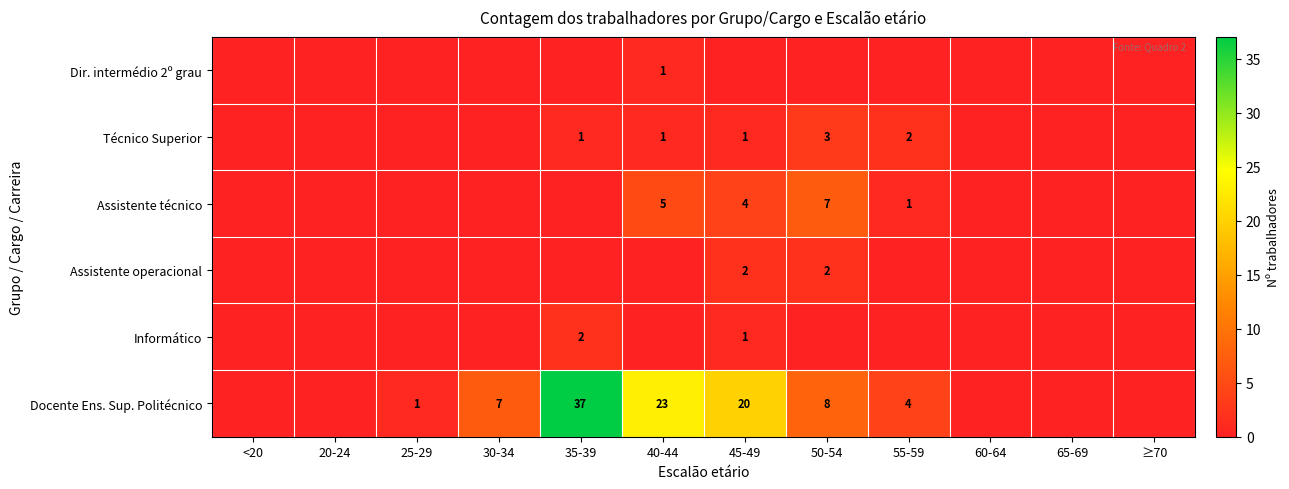

Between ≥70 and <20, which is larger?

≥70